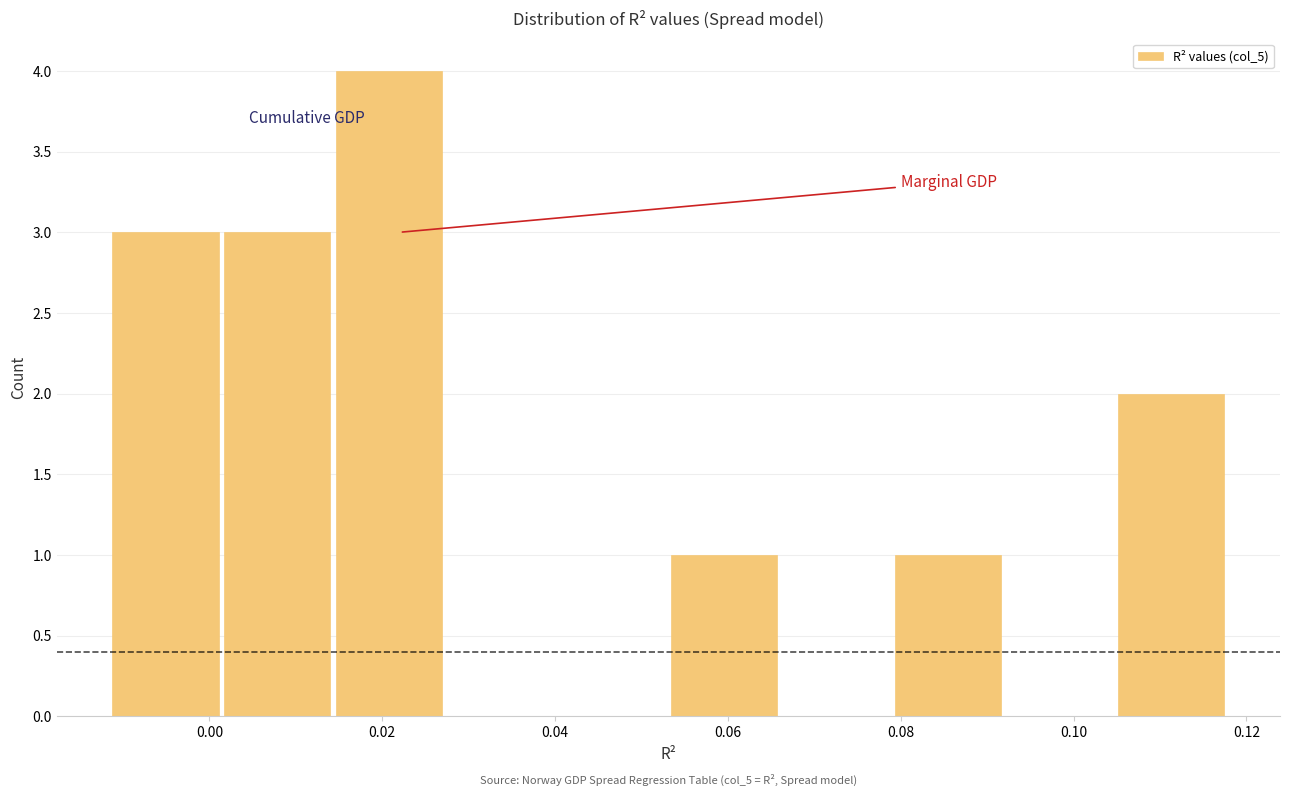

Which range on the x-axis has the tallest bar?

0.014 to 0.028